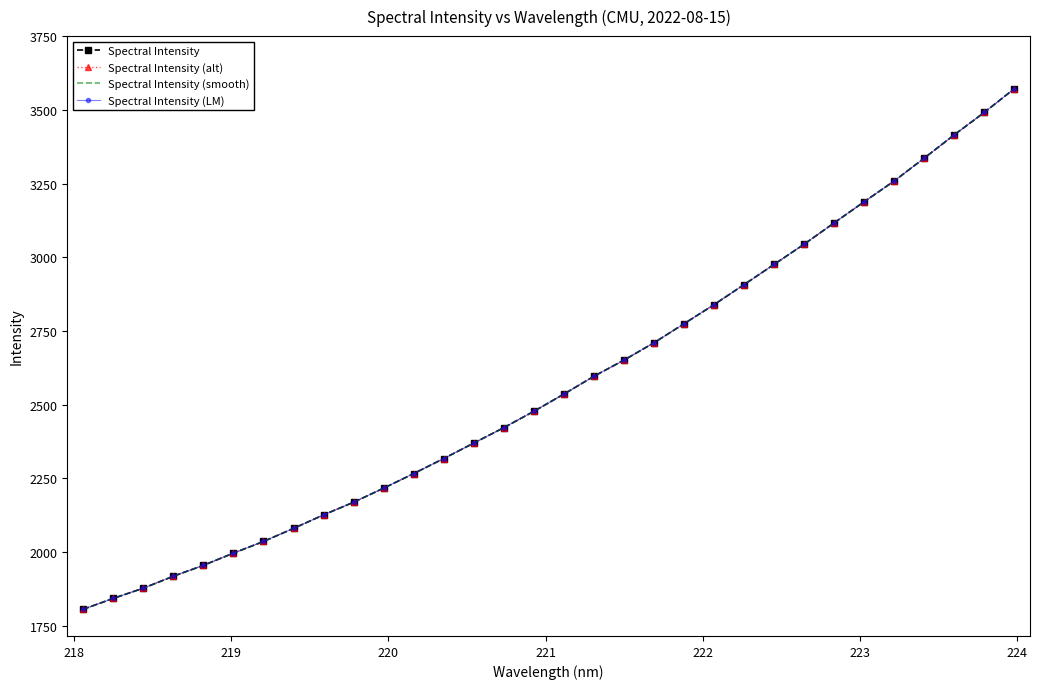

True or false: Spectral Intensity (alt) and Spectral Intensity intersect in this chart.

False